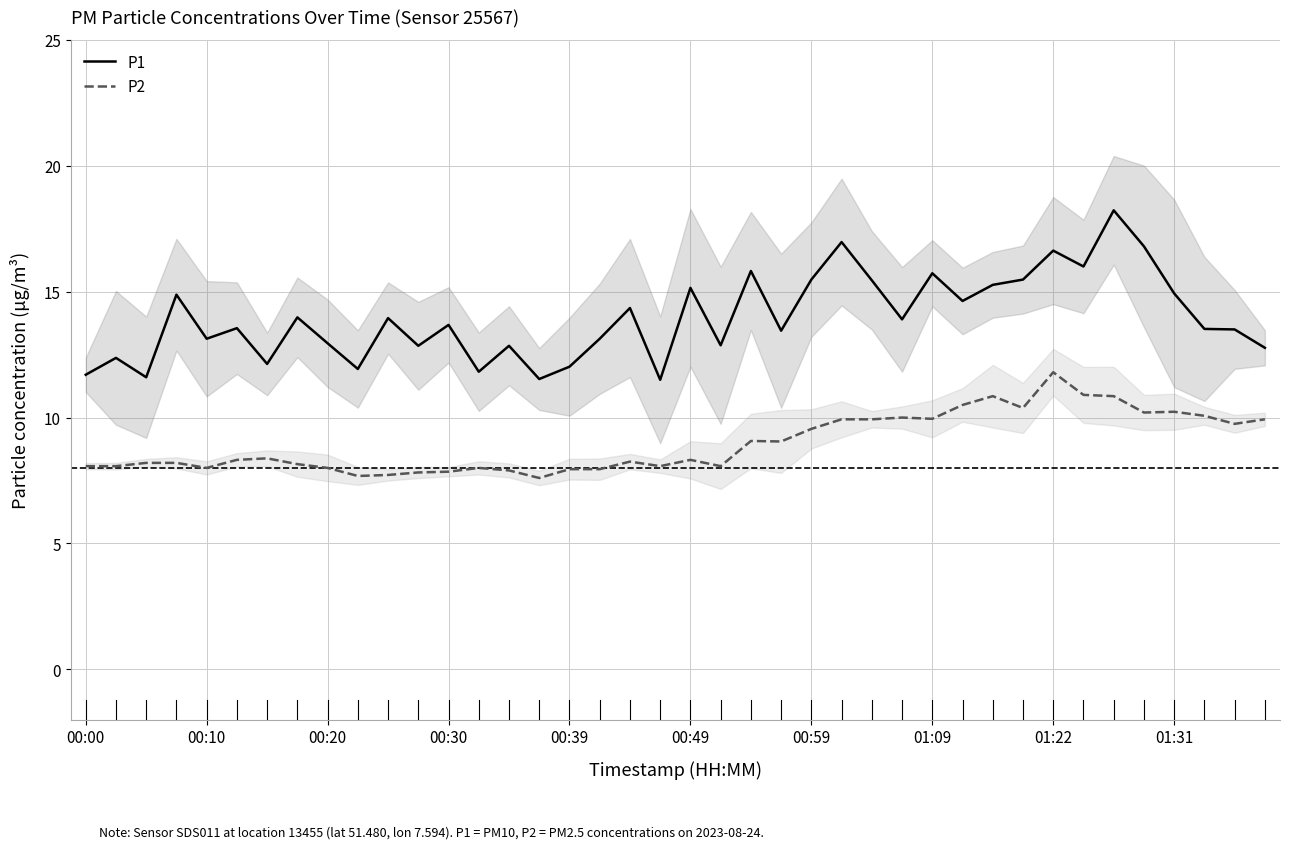

True or false: P2 and P1 cross at least once.

False